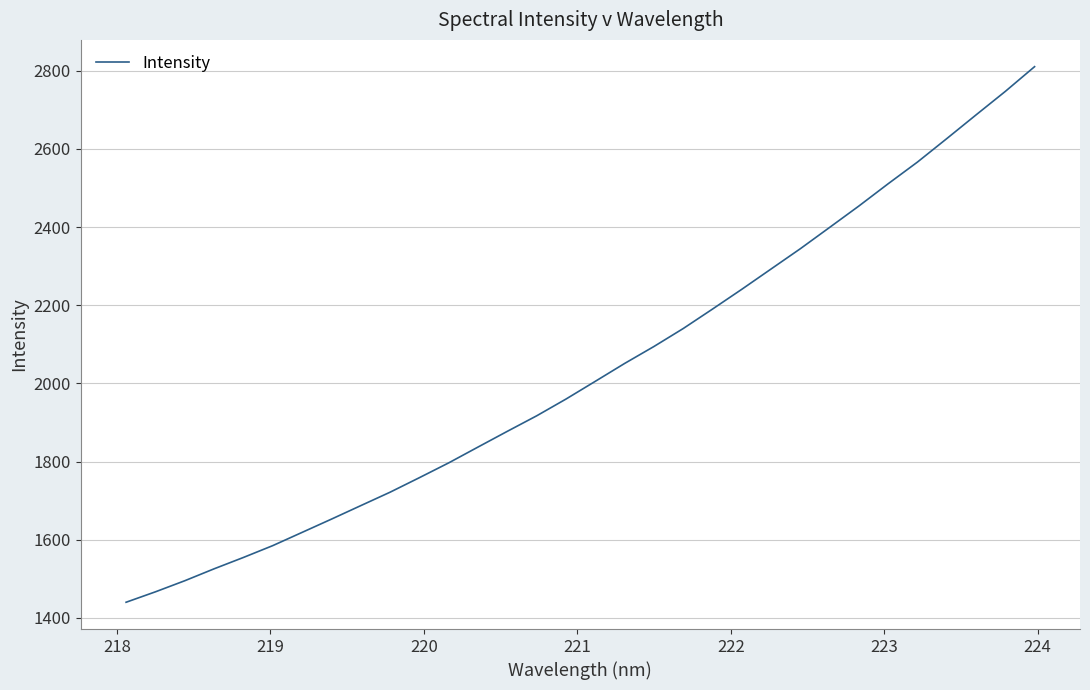

What is the minimum value shown in the chart?

1439.8